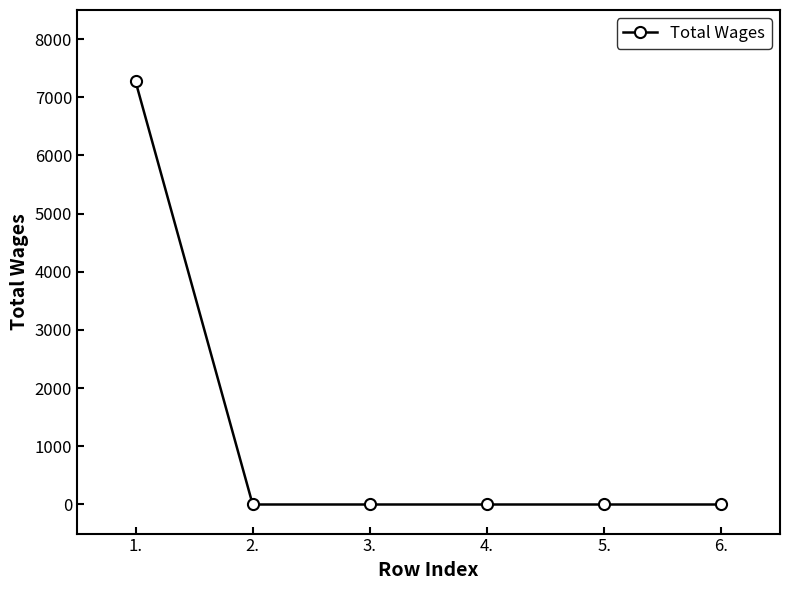

What is the change in value from 1. to 6.?

-7275